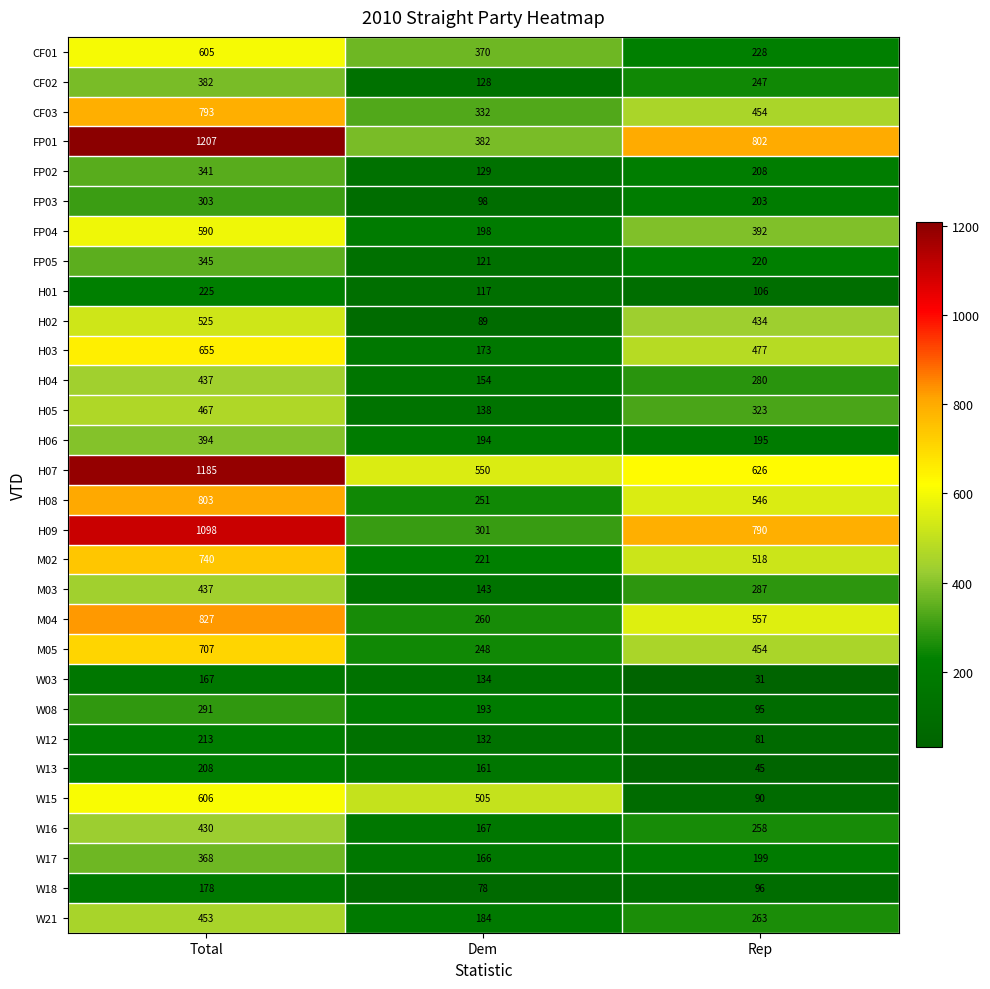

What is the minimum value shown in the chart?

31